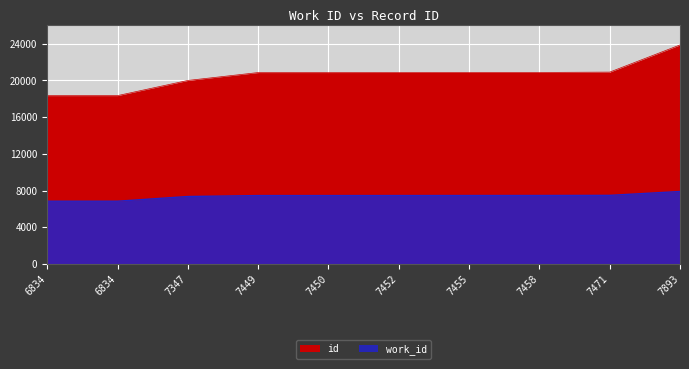

Rank the series by their maximum value, from highest to lowest.

id, work_id